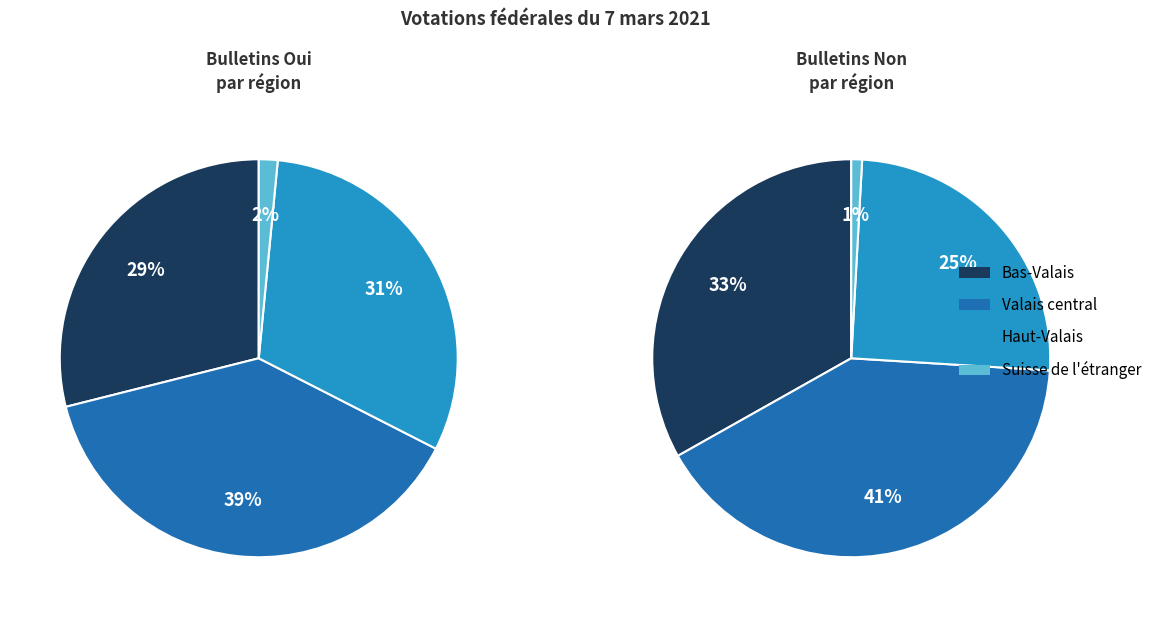

Which slice is the smallest?

Suisse de l'étranger